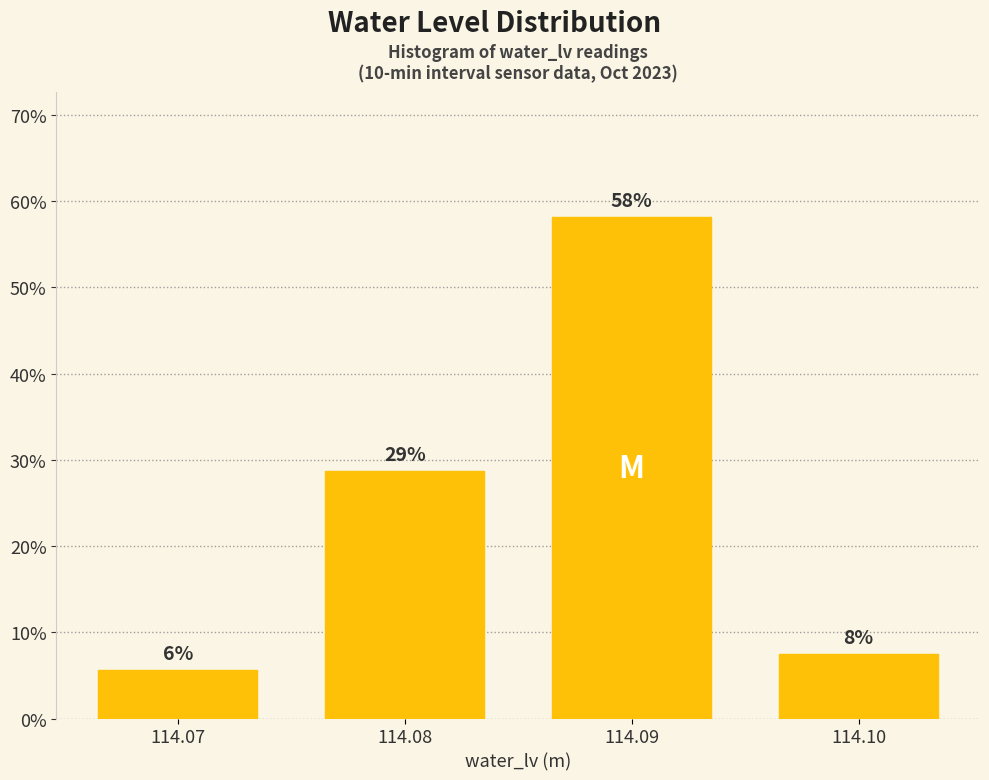

Does the chart contain any negative values?

No